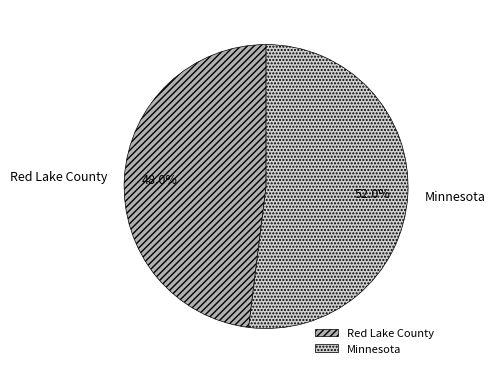

To the nearest percent, what percentage of the pie is Red Lake County?

48%